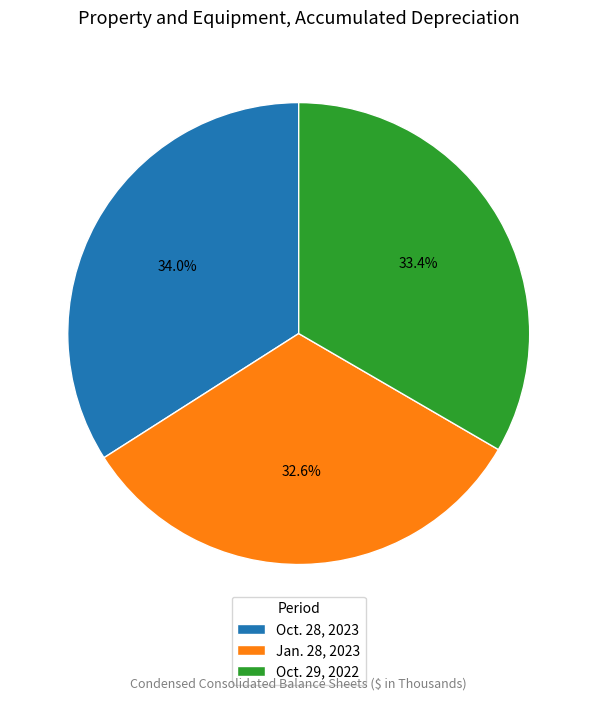

Which category has the biggest portion of the pie?

Oct. 28, 2023